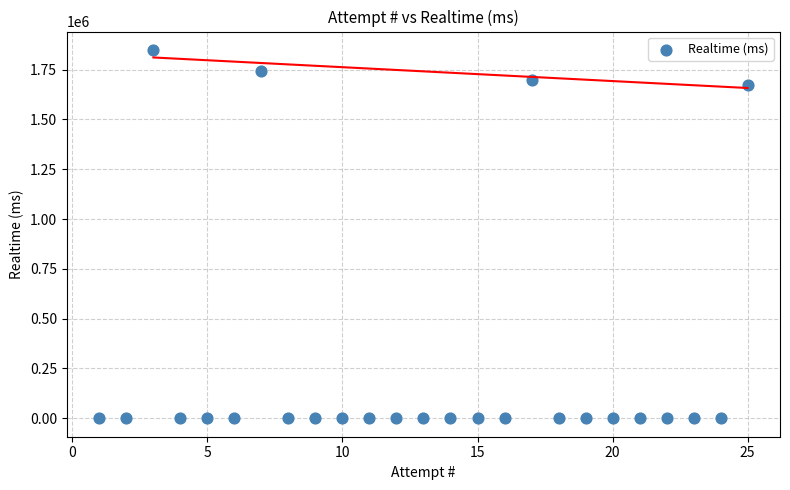

What is the range of X values (max minus min)?

24